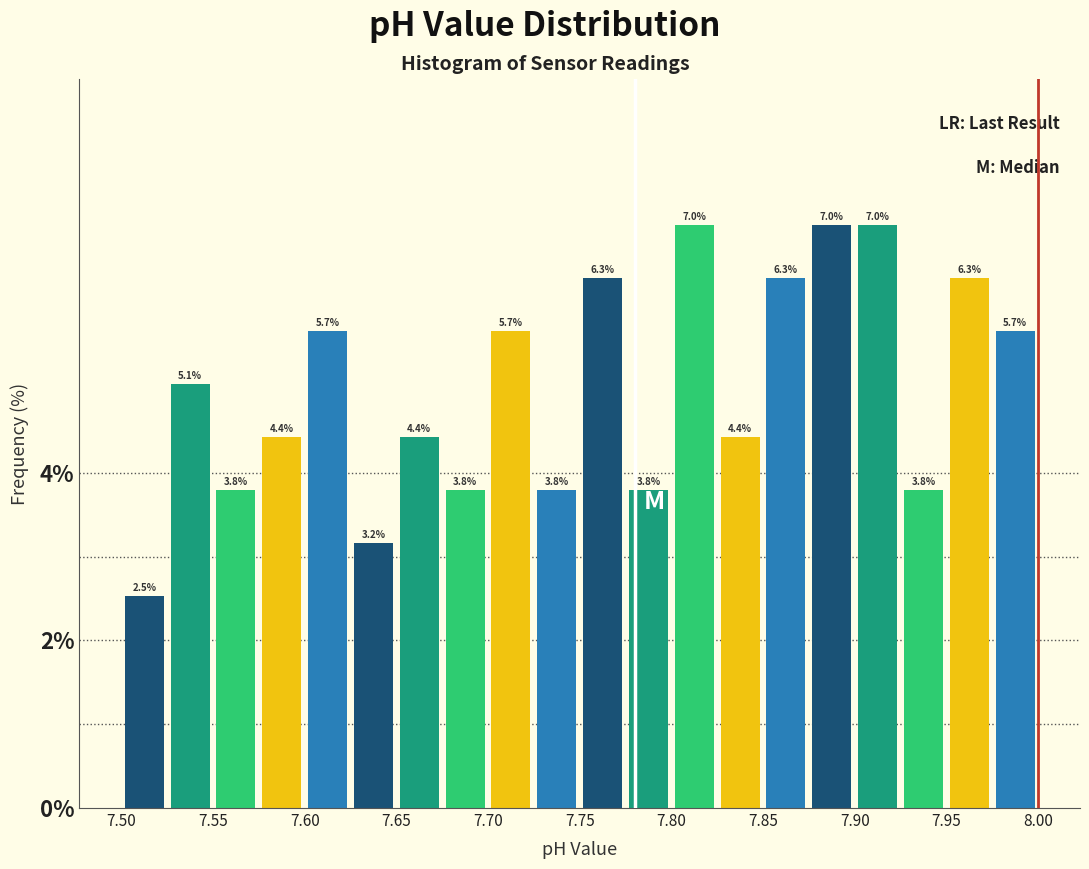

Reading left to right, transcribe this chart: for each bar, give the range it covers on the x-axis and its height.

7.500 to 7.525: 2.5
7.525 to 7.550: 5.1
7.550 to 7.575: 3.8
7.575 to 7.600: 4.4
7.600 to 7.625: 5.7
7.625 to 7.650: 3.2
7.650 to 7.675: 4.4
7.675 to 7.700: 3.8
7.700 to 7.725: 5.7
7.725 to 7.750: 3.8
7.750 to 7.775: 6.3
7.775 to 7.800: 3.8
7.800 to 7.825: 7.0
7.825 to 7.850: 4.4
7.850 to 7.875: 6.3
7.875 to 7.900: 7.0
7.900 to 7.925: 7.0
7.925 to 7.950: 3.8
7.950 to 7.975: 6.3
7.975 to 8.000: 5.7